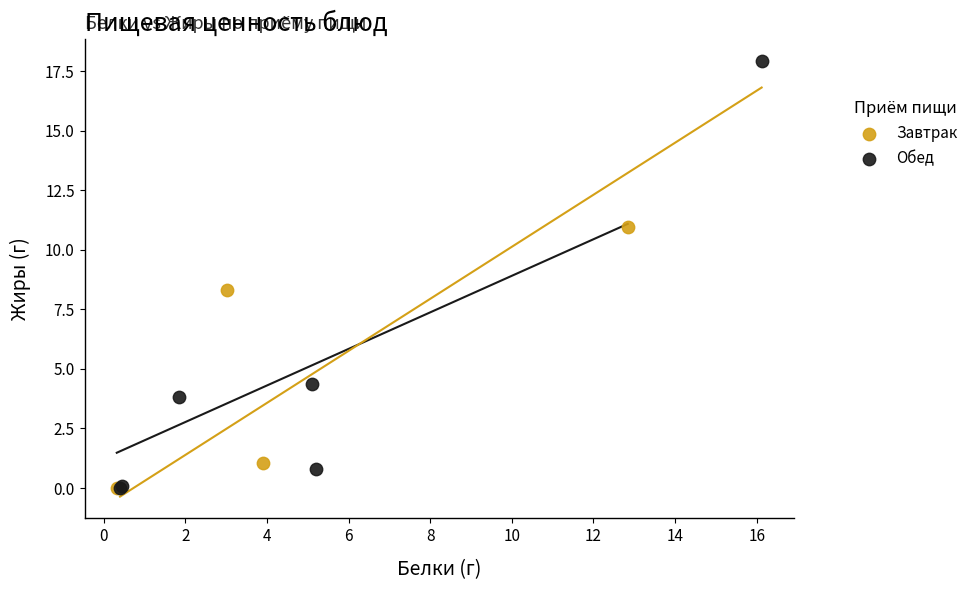

Which series reaches the maximum Y coordinate?

Обед